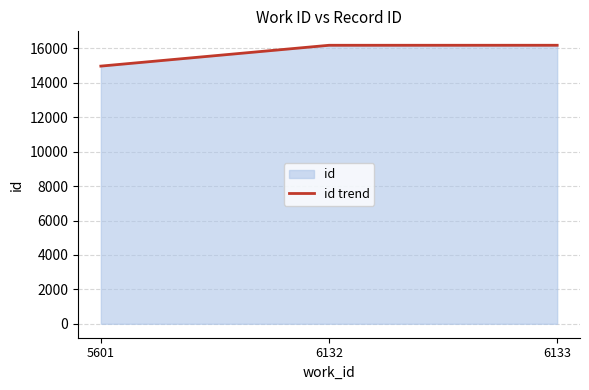

What is the smallest value displayed?

14972